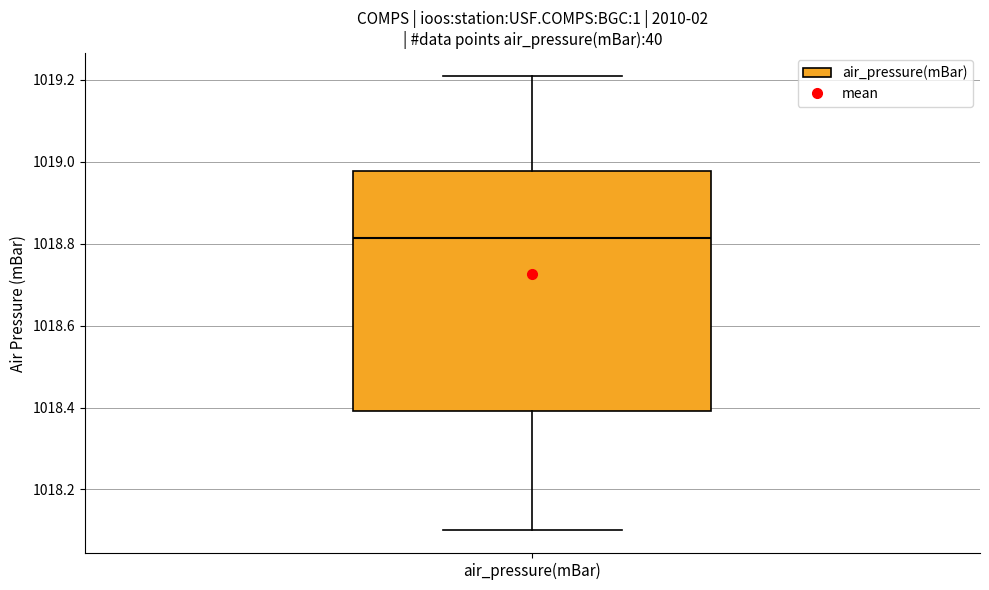

Read this box plot against the y-axis: the position of the median line, the range covered by the box, and the ends of both whiskers. The values are not printed on the chart, so give them approximately, as read against the axis.

median 1018.82, box 1018.40 to 1018.98, whiskers 1018.10 to 1019.22